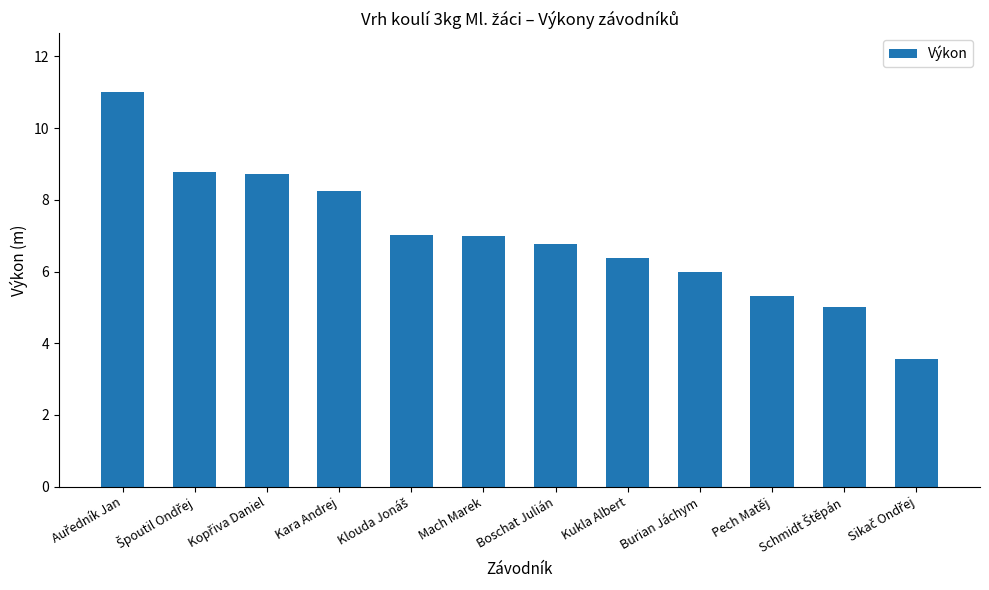

The value at Kara Andrej is 8.2. True or false?

True